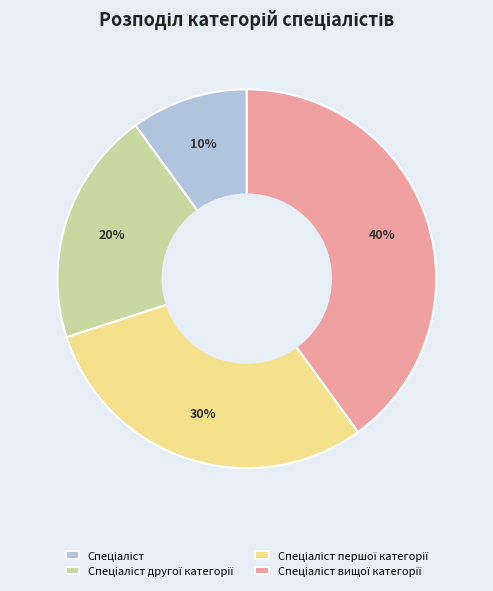

Is there any slice that represents more than half of the pie?

No